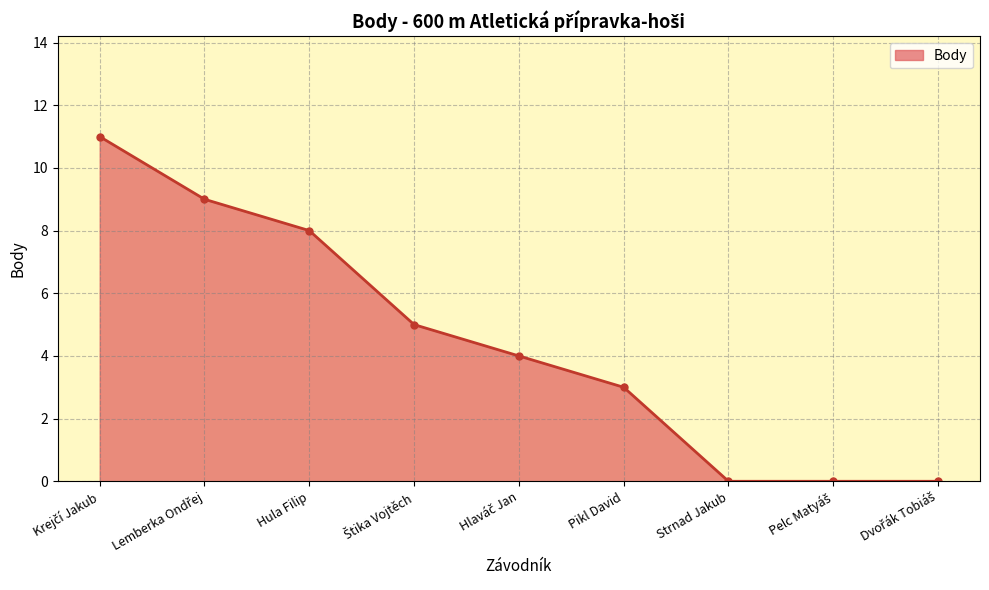

Does the chart have visible grid lines?

Yes